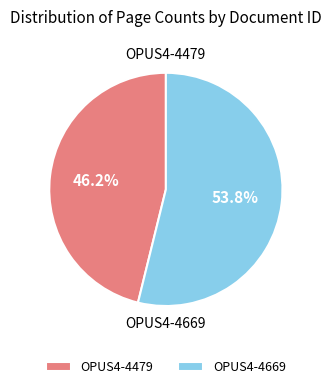

True or false: OPUS4-4479 accounts for 46% of the total.

True